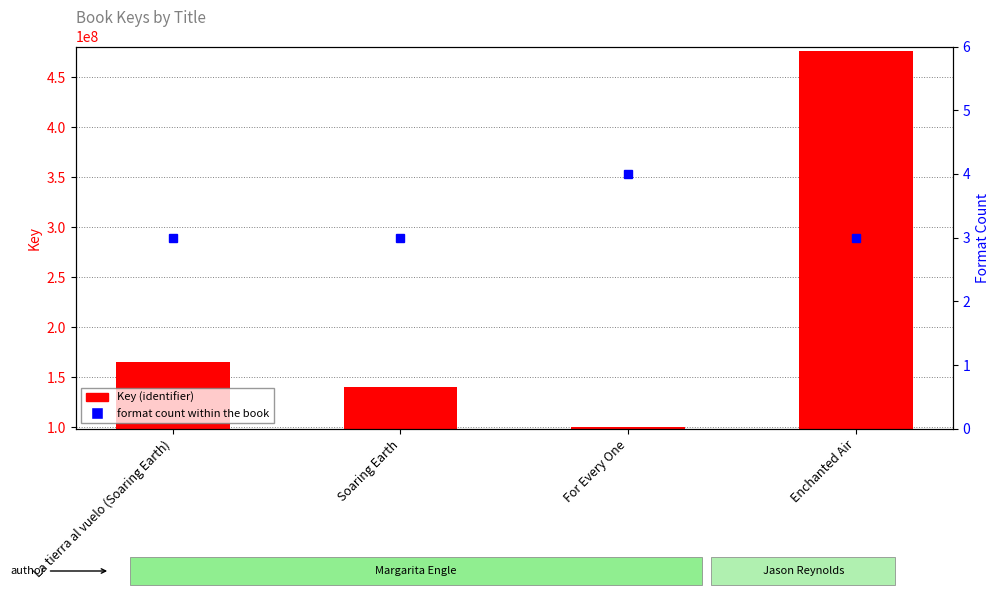

How many groups of bars are there?

4